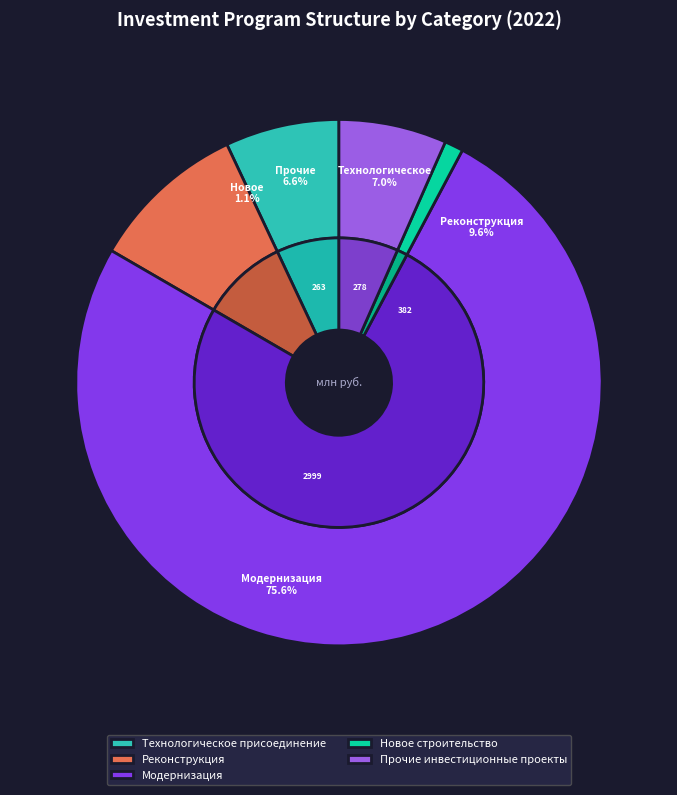

What is the change in value from Реконструкция to Модернизация?

+2616.9